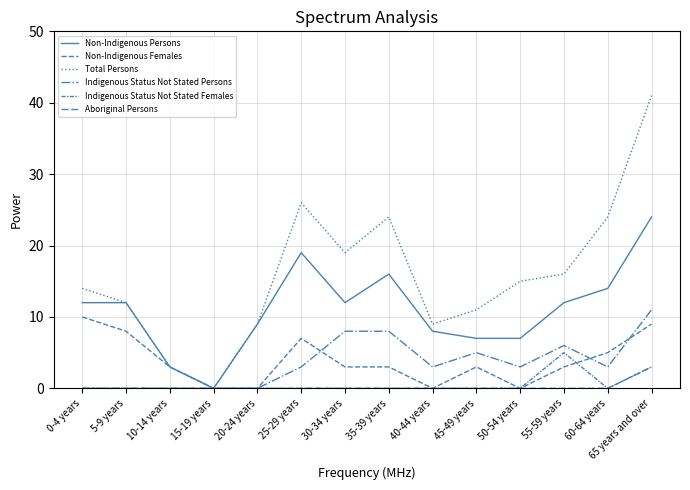

What is the value of the Non-Indigenous Persons point at the 12th from the left?

12